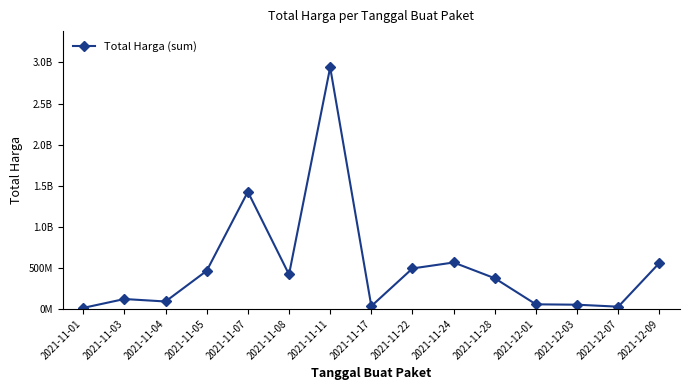

What is the sum of the values at 2021-11-22 and 2021-11-08?

912765800